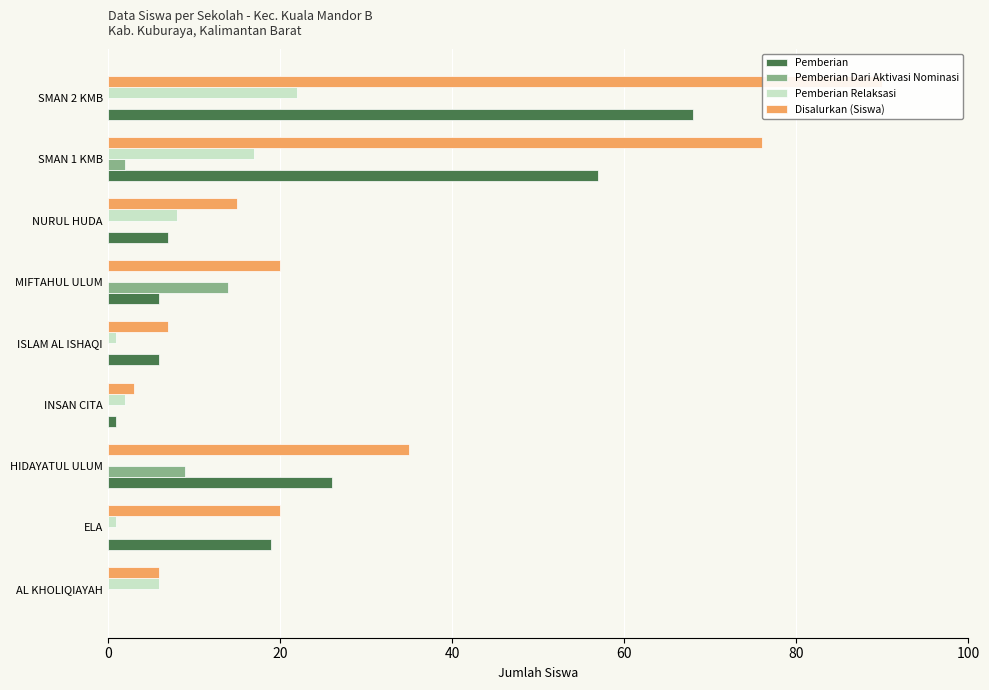

What is the difference between the second highest and second lowest values in the Disalurkan (Siswa) series?

70